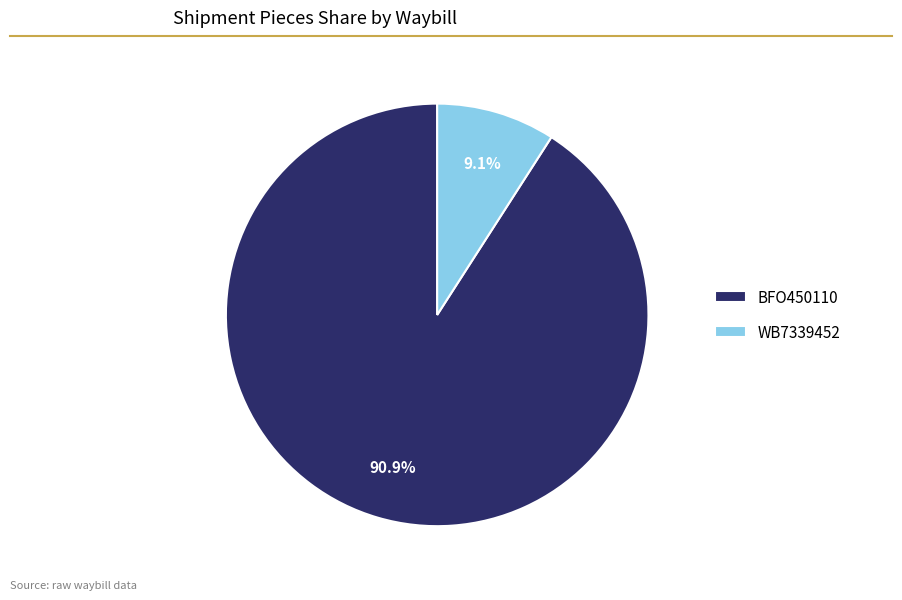

Count the number of slices in the pie.

2